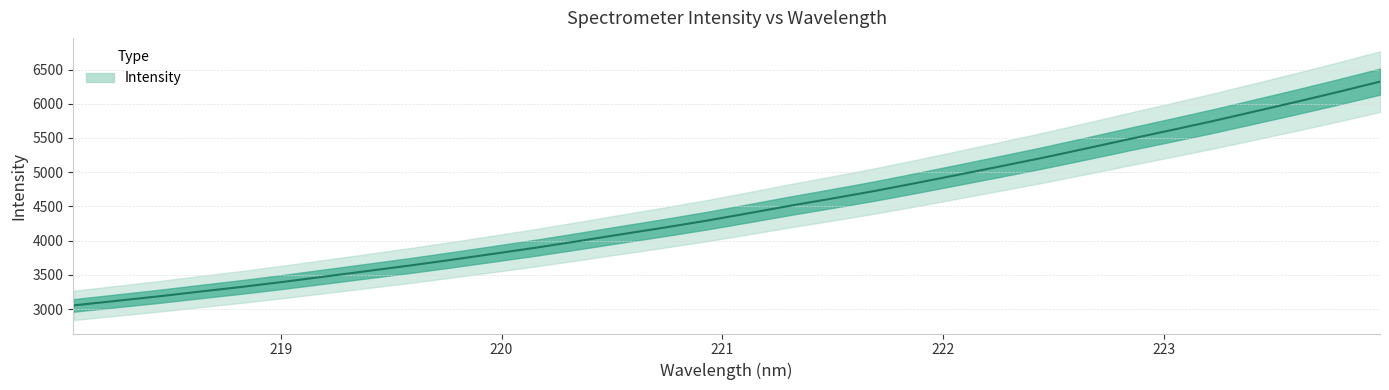

What is the ratio of the value at 218.2508 to the value at 223.7895?

0.5